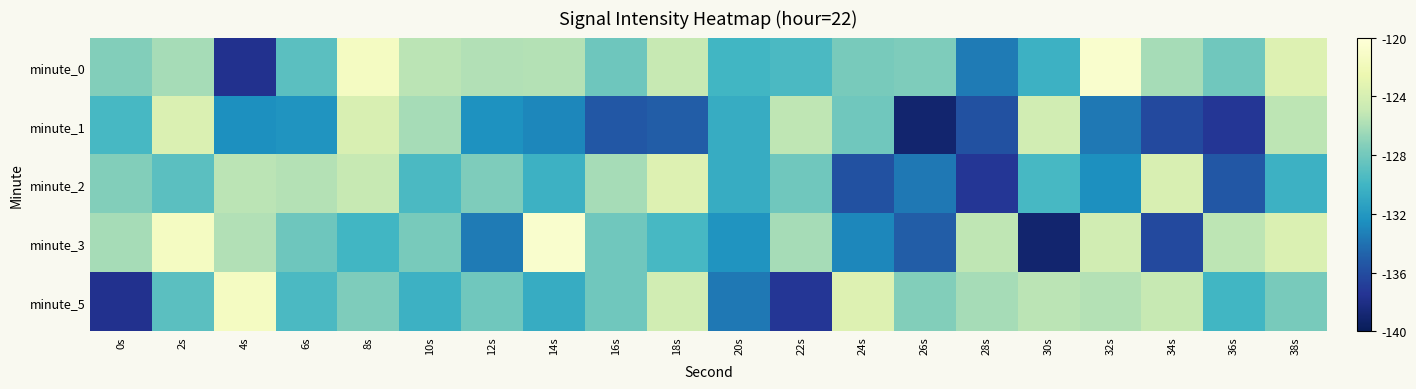

What is the spread (max minus min) of values at 16s?

9.2